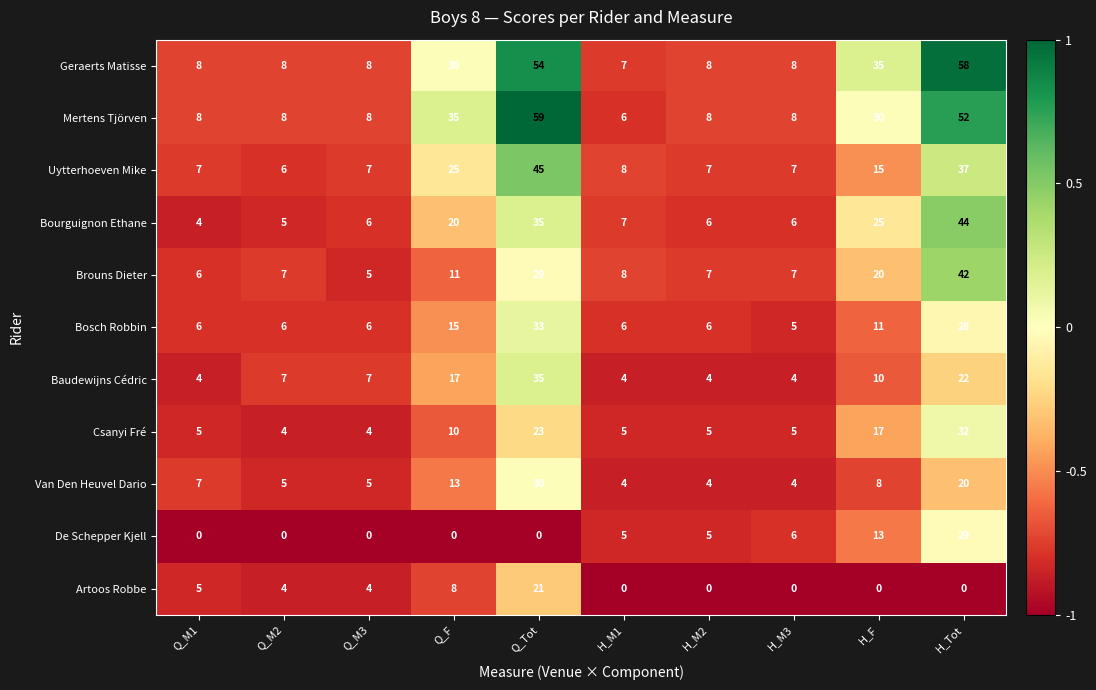

How many series are shown in this chart?

11